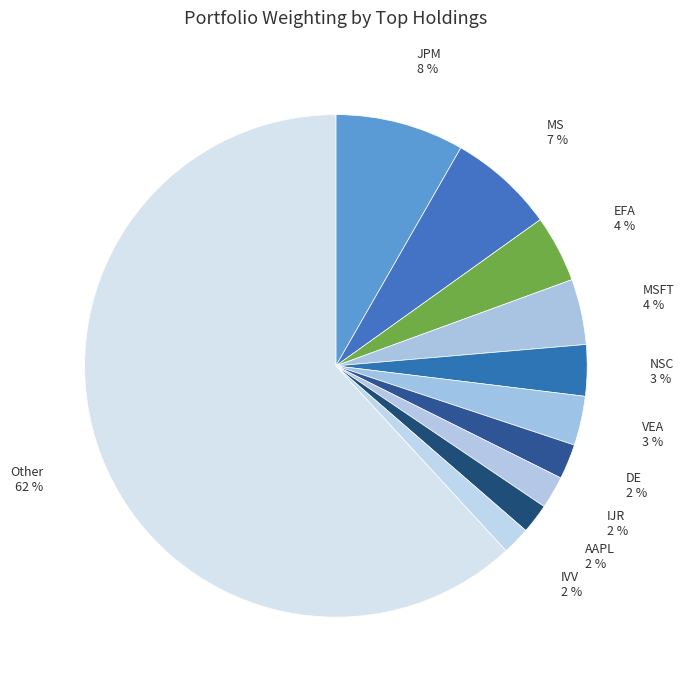

Which category has the biggest portion of the pie?

Other